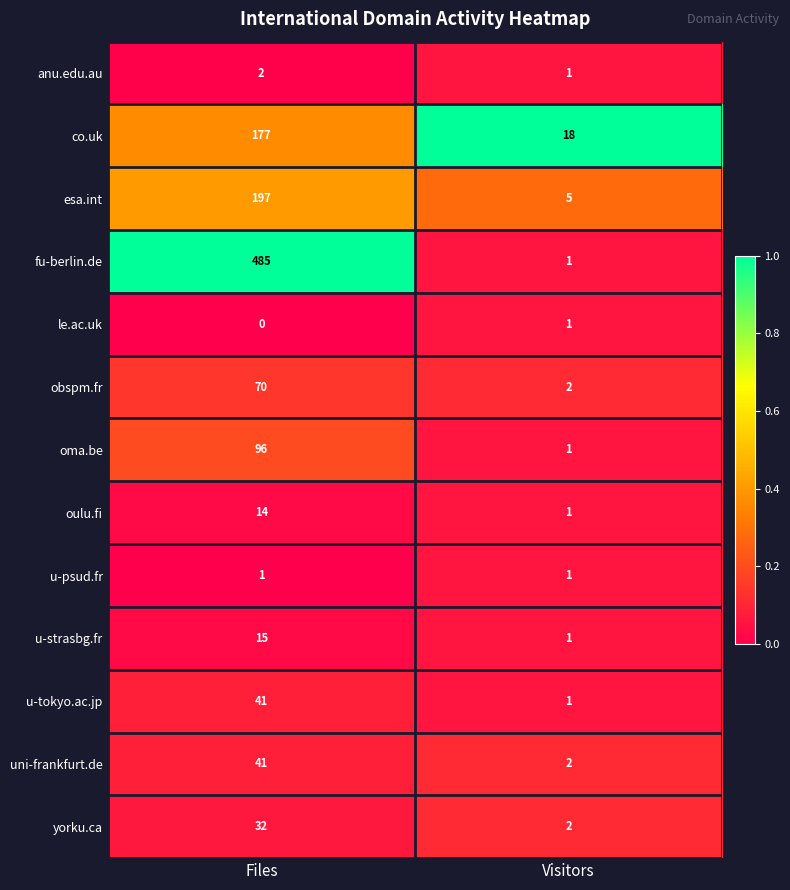

At which category is the sum across all series the highest?

Files